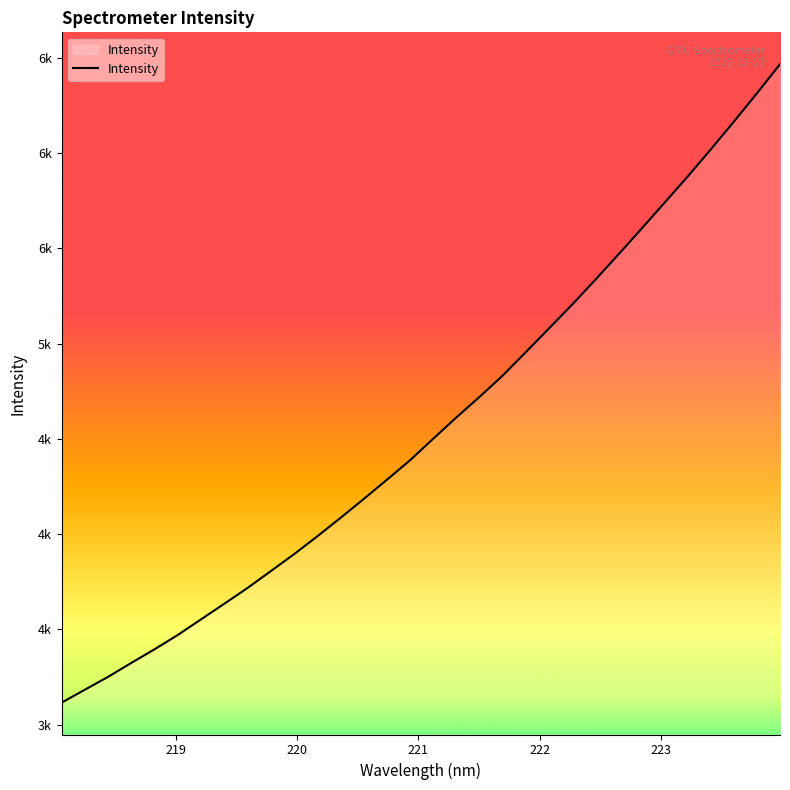

True or false: the data has more than 1 interior local peaks.

False